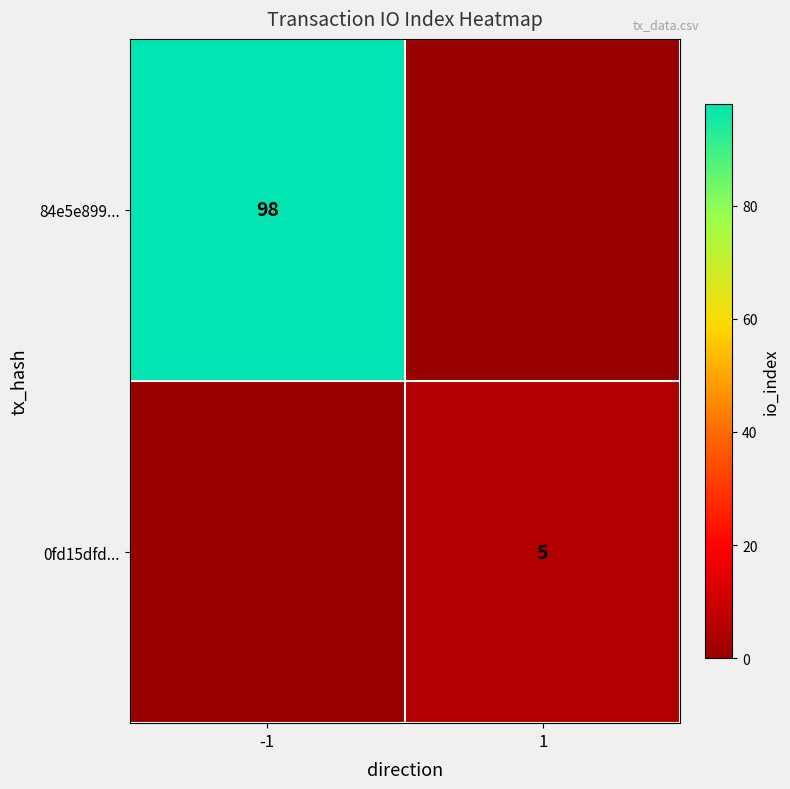

The value of 84e5e899... at -1 is 98. True or false?

True